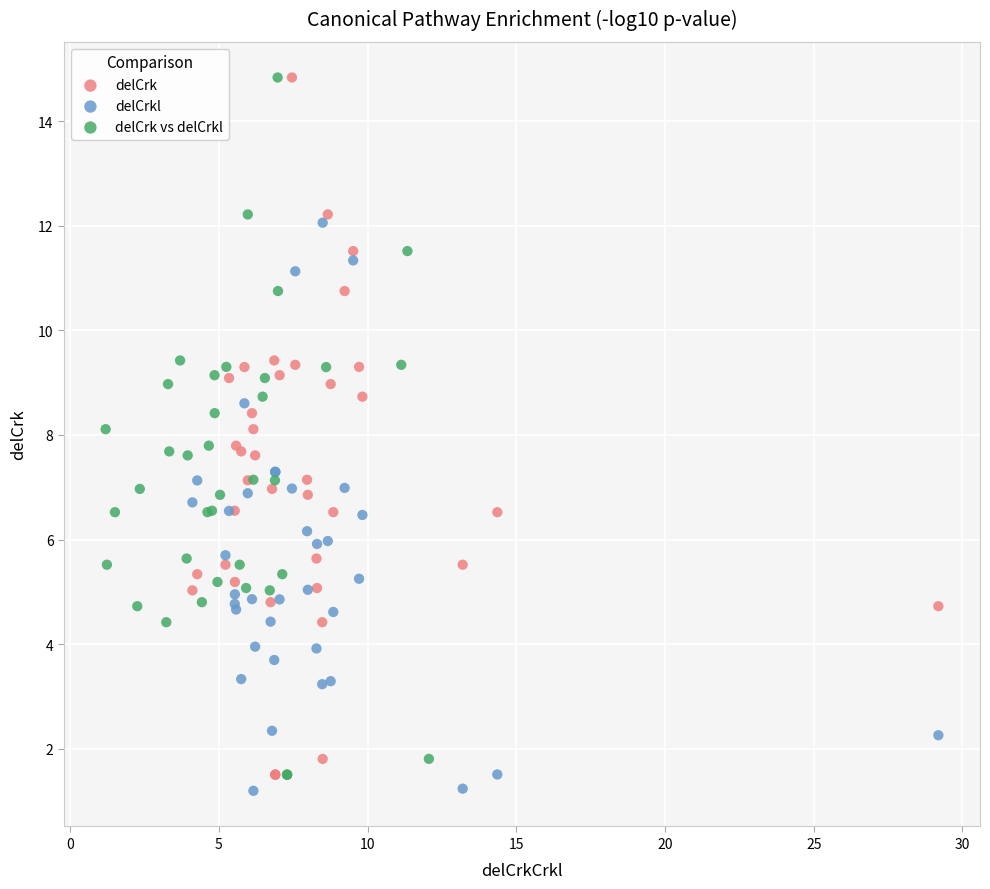

What are all the series names shown in the legend?

delCrk, delCrkl, delCrk vs delCrkl